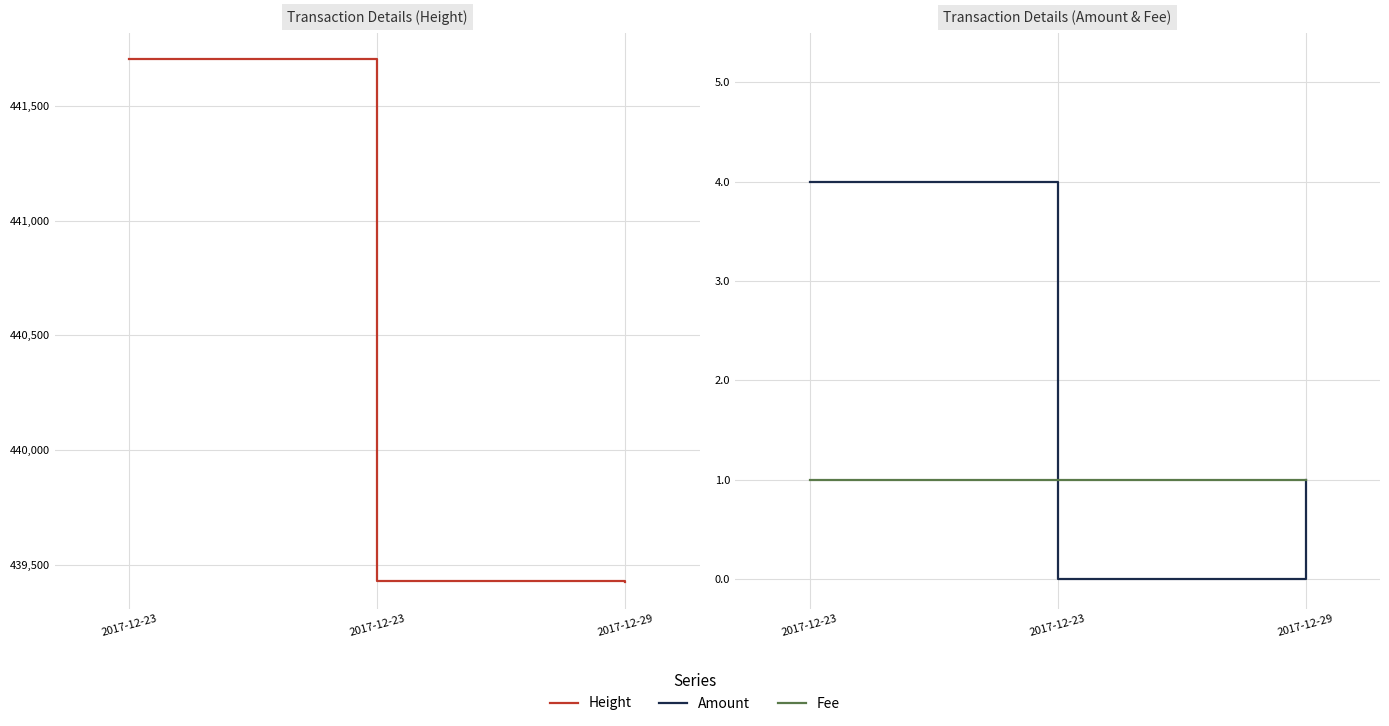

Between 2017-12-23 and 2017-12-29, which is larger?

2017-12-23